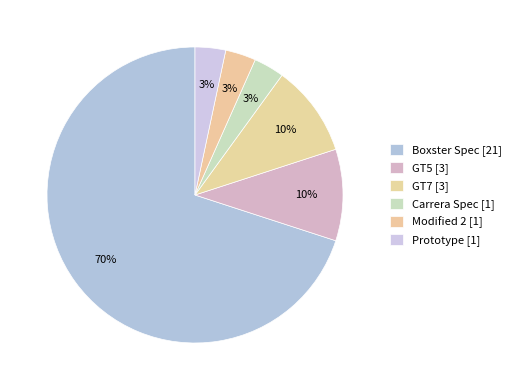

What percentage is NOT represented by GT5?

90.0%